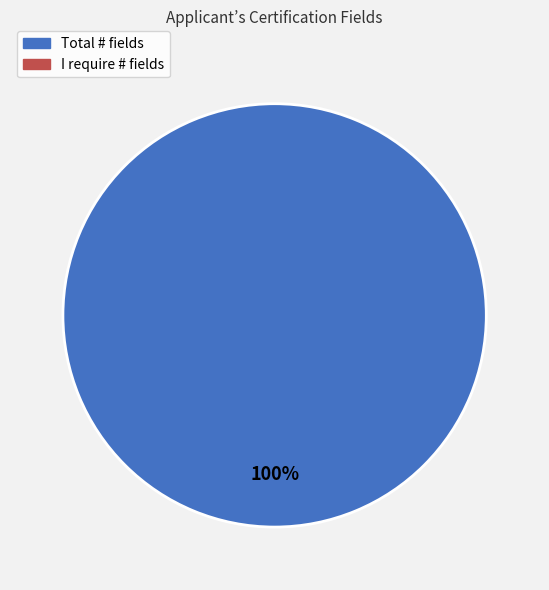

How many segments does this pie chart have?

1